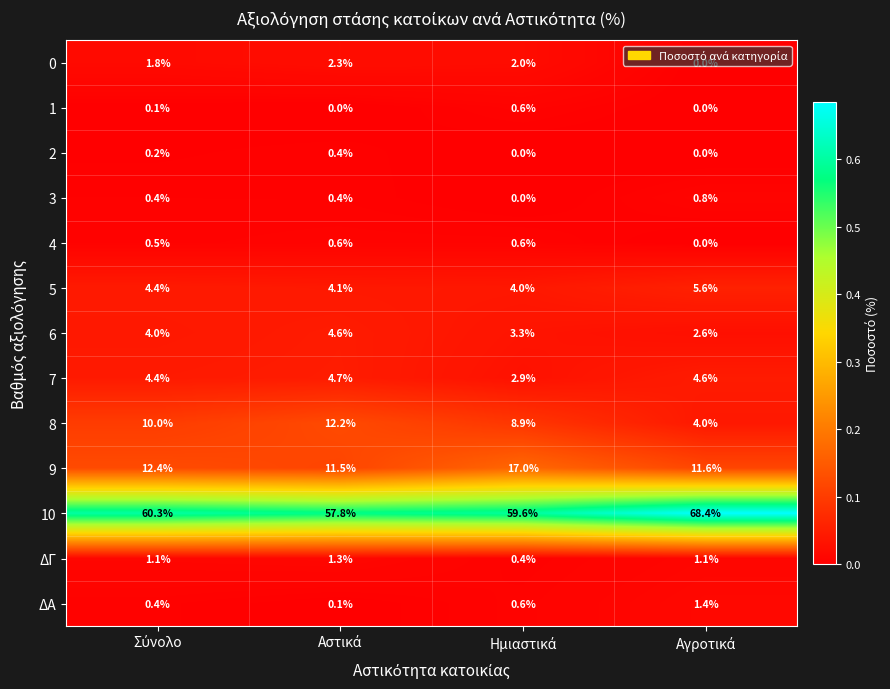

How many data points does each series have?

4